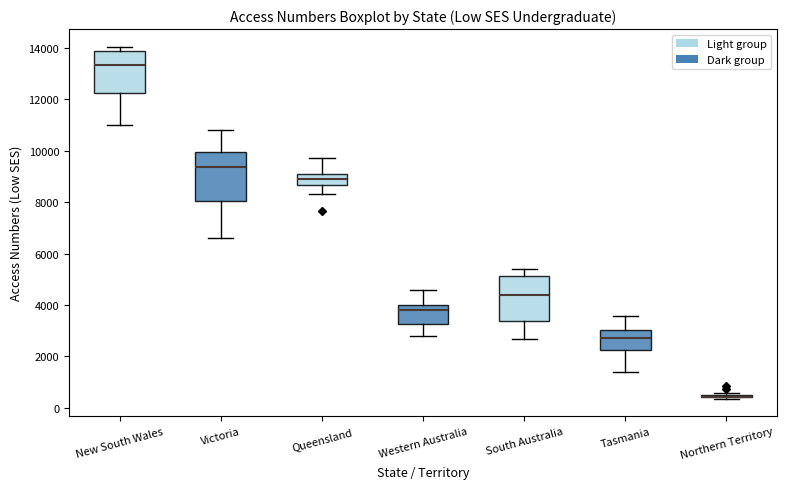

Reading left to right, read every box against the y-axis: the position of its median line, the range the box covers, and the ends of its whiskers. The values are not printed on the chart, so give them approximately, as read against the axis.

New South Wales: median 13400, box 12200 to 13800, whiskers 11000 to 14000
Victoria: median 9400, box 8000 to 10000, whiskers 6600 to 10800
Queensland: median 8800, box 8600 to 9000, whiskers 8400 to 9800
Western Australia: median 3800, box 3200 to 4000, whiskers 2800 to 4600
South Australia: median 4400, box 3400 to 5200, whiskers 2600 to 5400
Tasmania: median 2800, box 2200 to 3000, whiskers 1400 to 3600
Northern Territory: box collapsed to a line at 400, whiskers 400 to 600